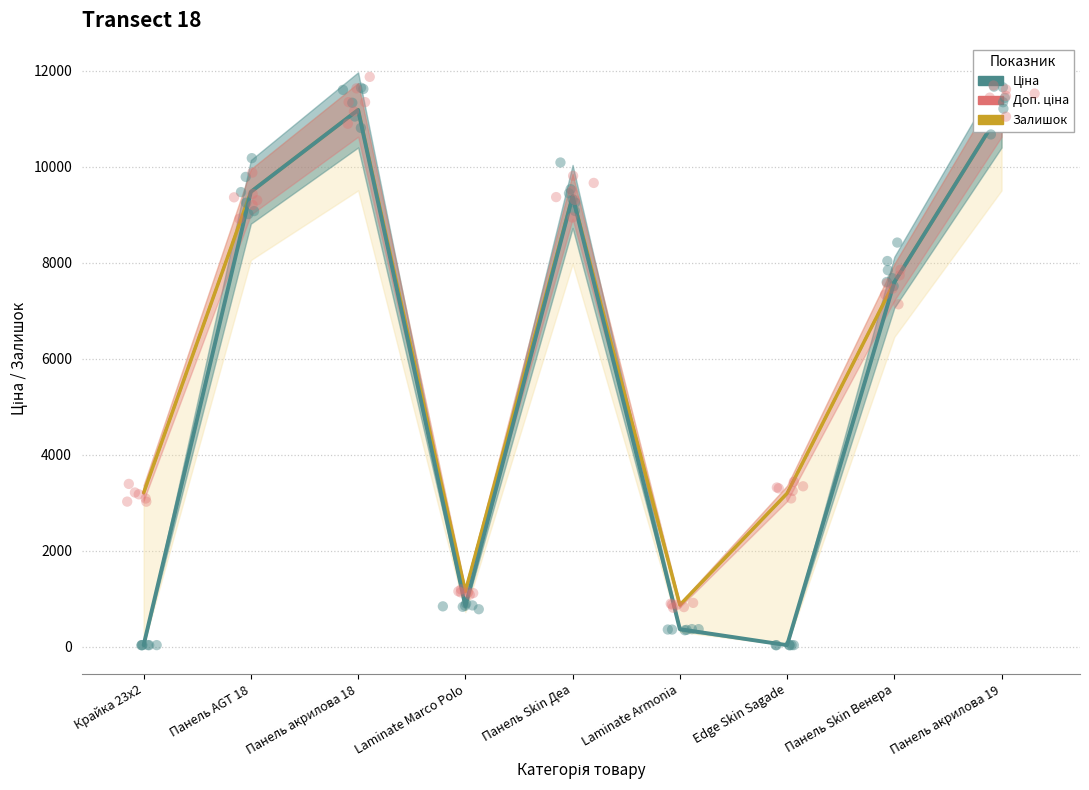

Which series has the widest spread of Y values?

Ціна